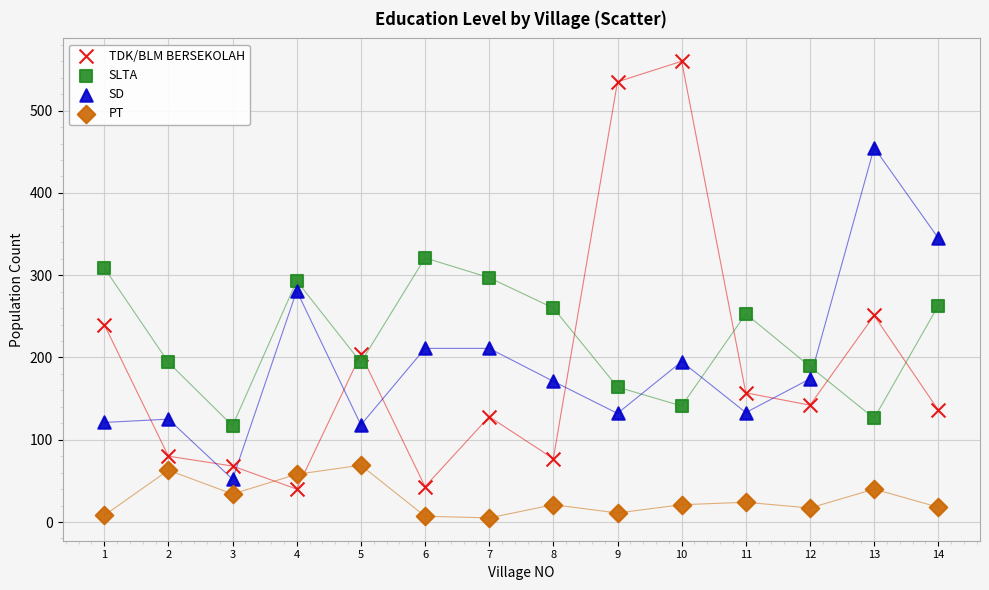

Across all data points, what is the range of X values (max minus min)?

13